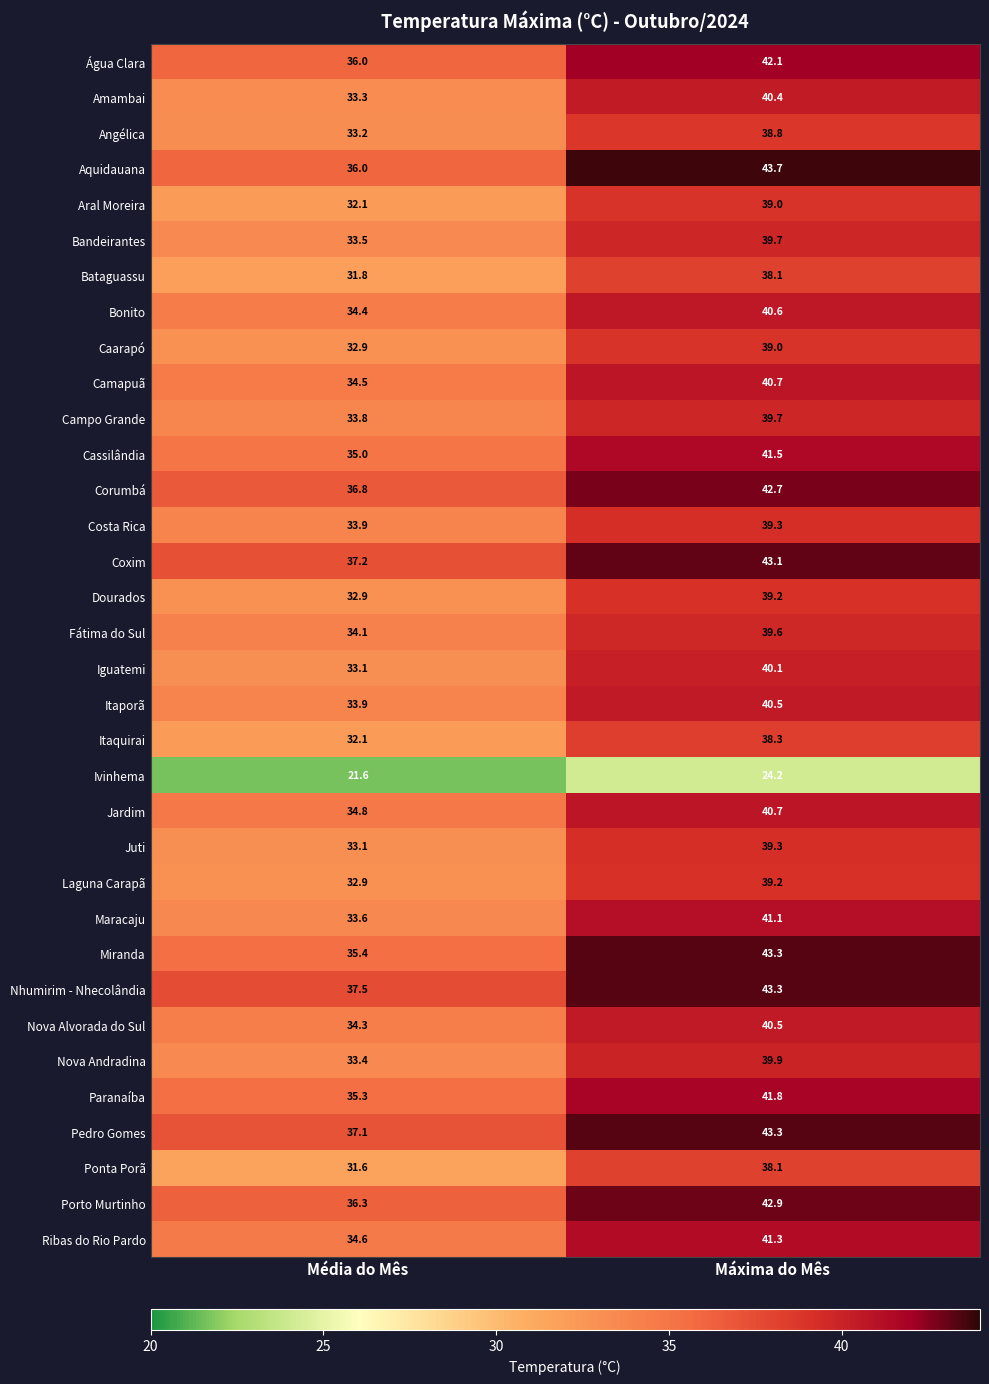

At which category is the sum across all series the highest?

Máxima do Mês